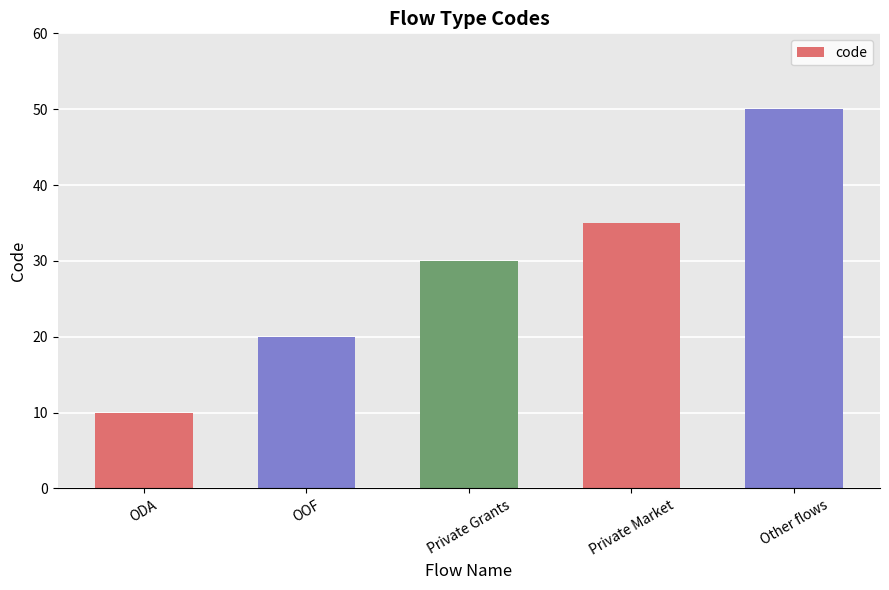

Count the values in the range 20 to 35.

3